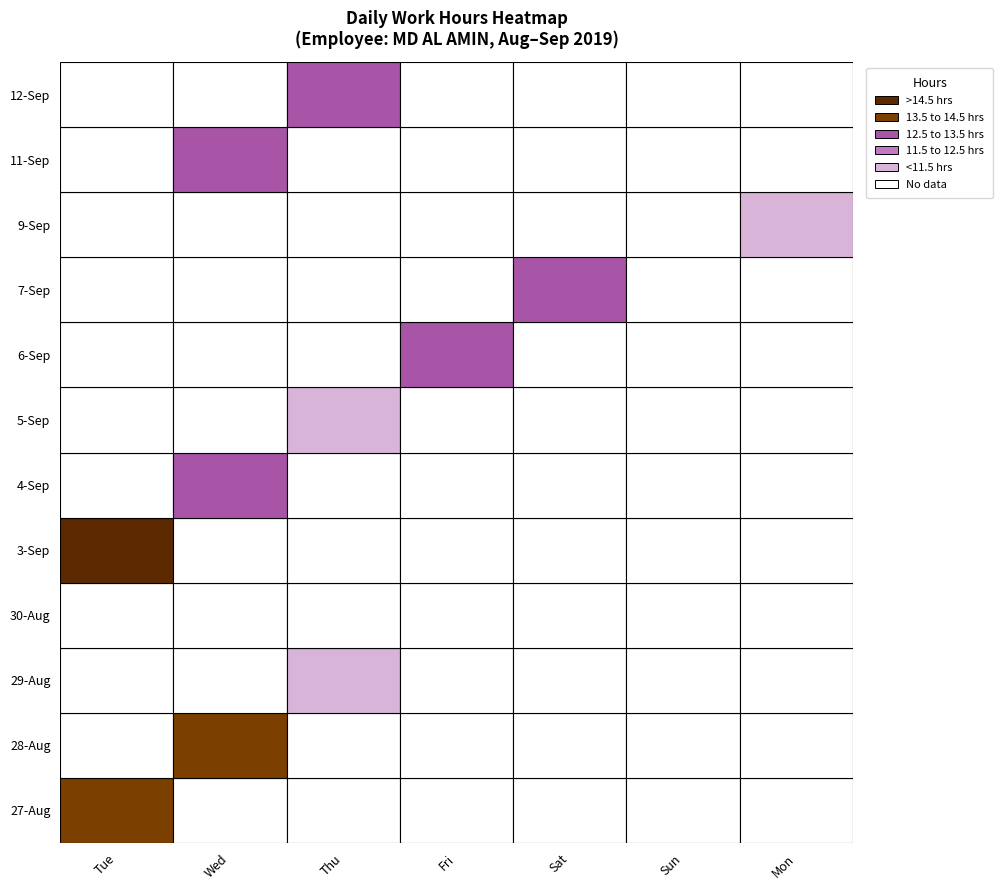

List the series in order of their peak value, lowest first.

30, 9, 29, 5, 11, 6, 12, 7, 4, 28, 27, 3